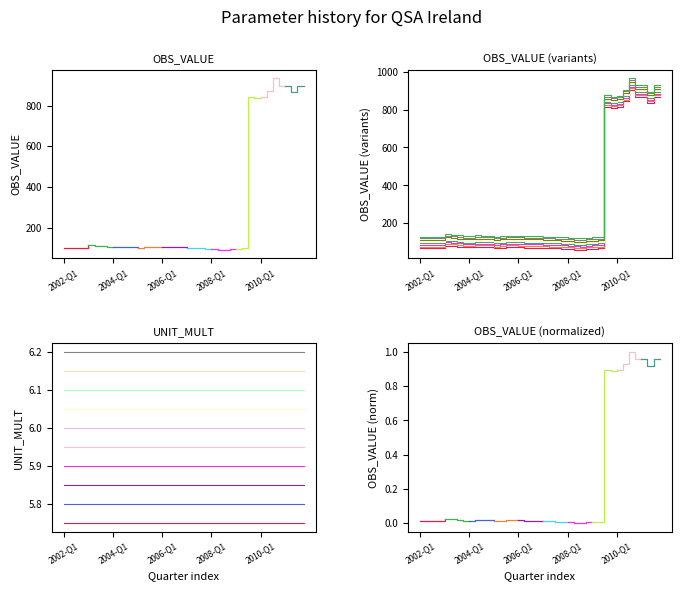

What is the label of the 2nd point from the left?

2002-Q2